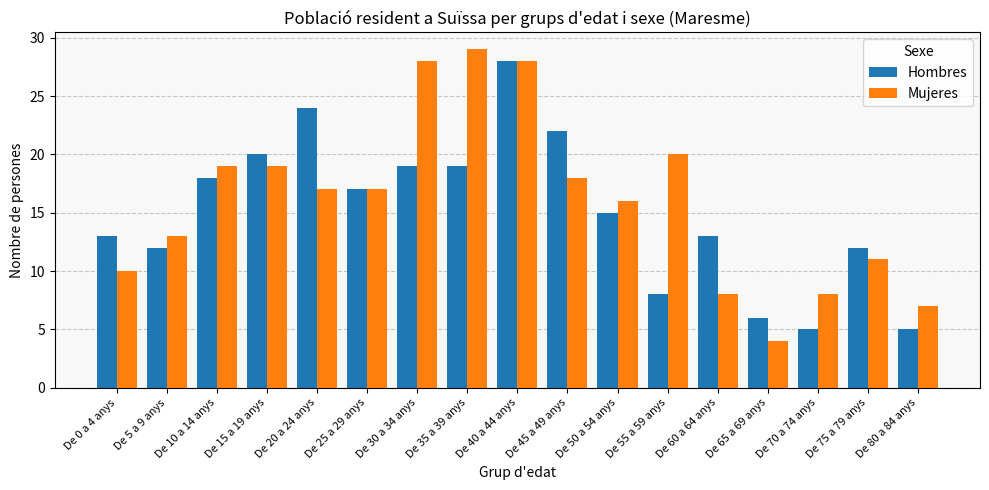

What value does the Hombres series have at De 80 a 84 anys, to the nearest 5?

5